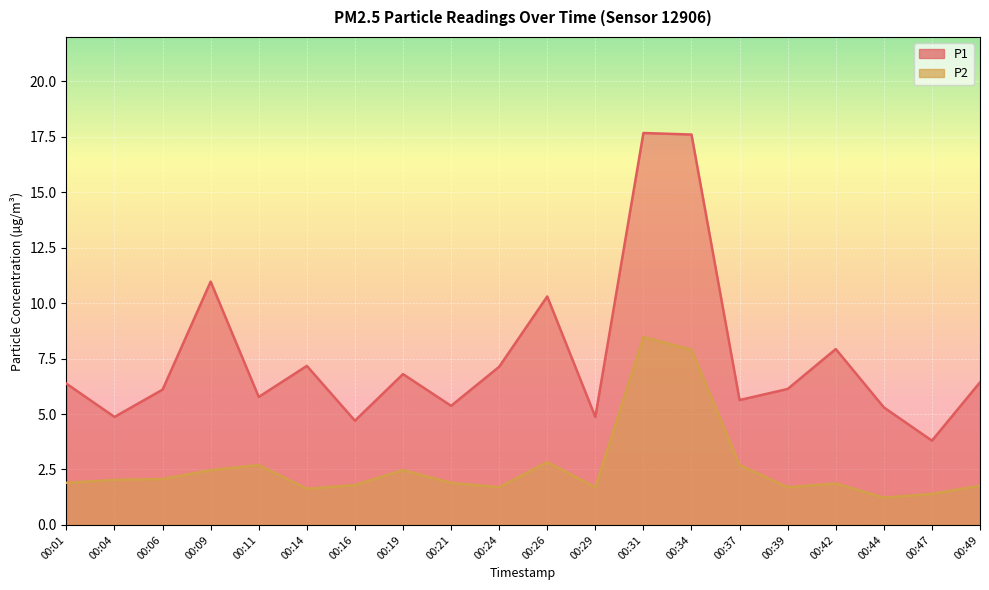

What are all the series names shown in the legend?

P1, P2